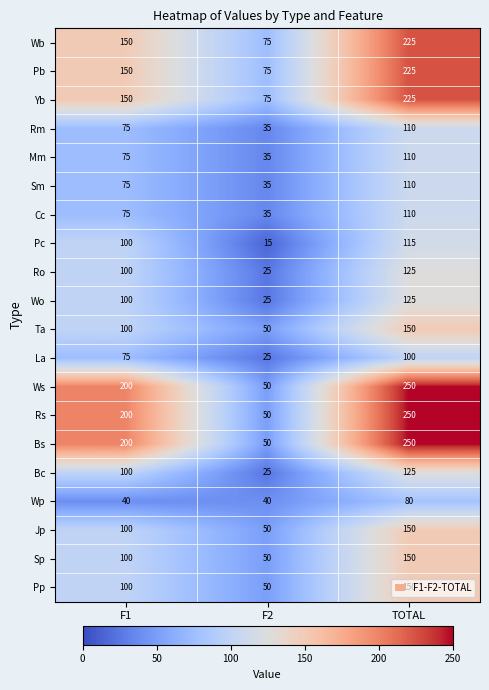

What is the spread (max minus min) of values at TOTAL?

170